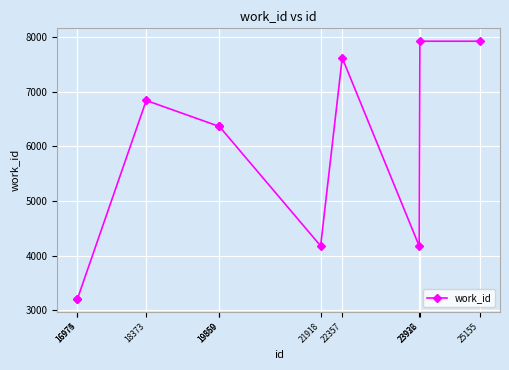

What is the smallest value displayed?

3206